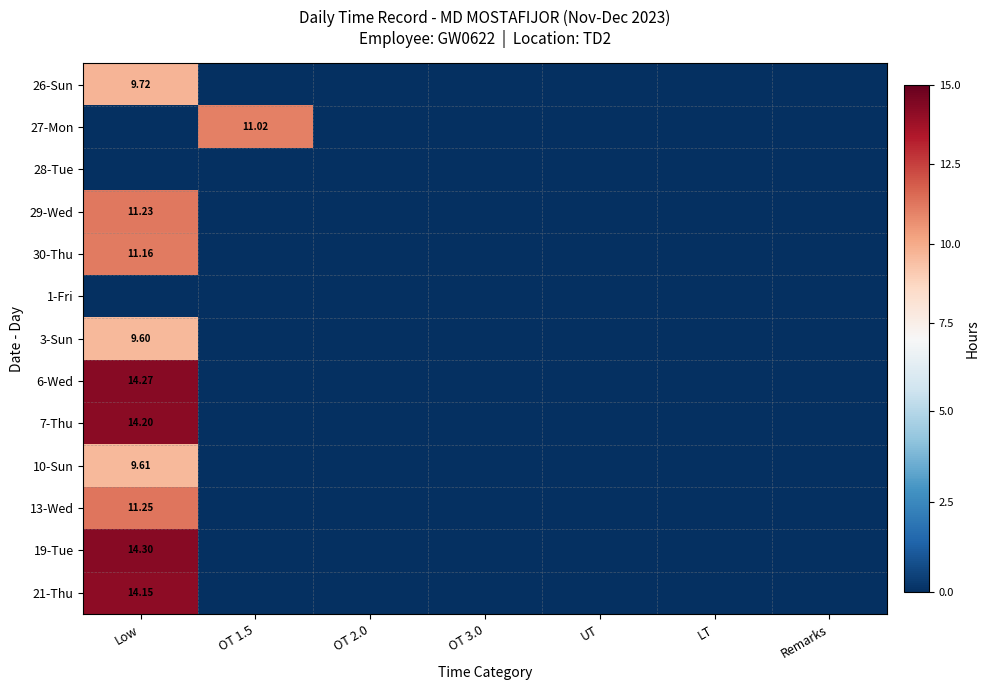

Is it true that 3-Sun equals 0.0 at OT 1.5?

True